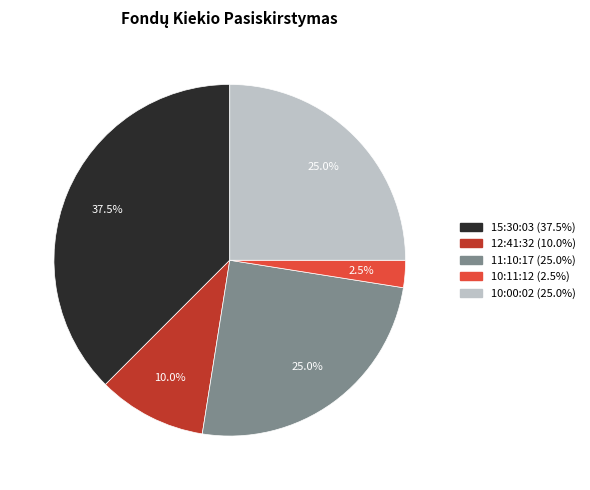

Which category has the biggest portion of the pie?

15:30:03